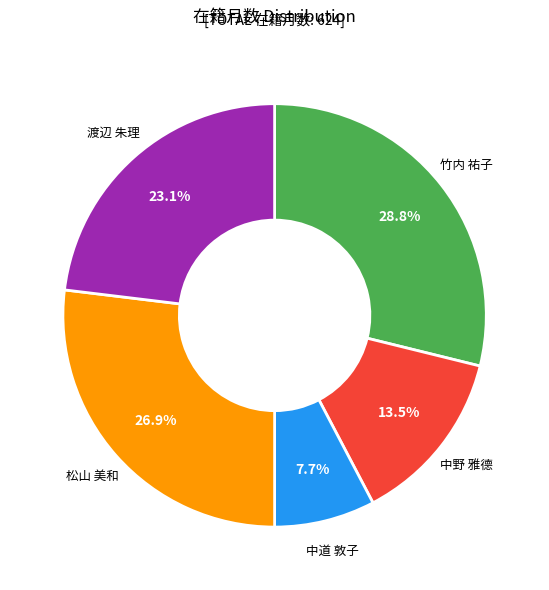

Is there a majority slice in this chart?

No